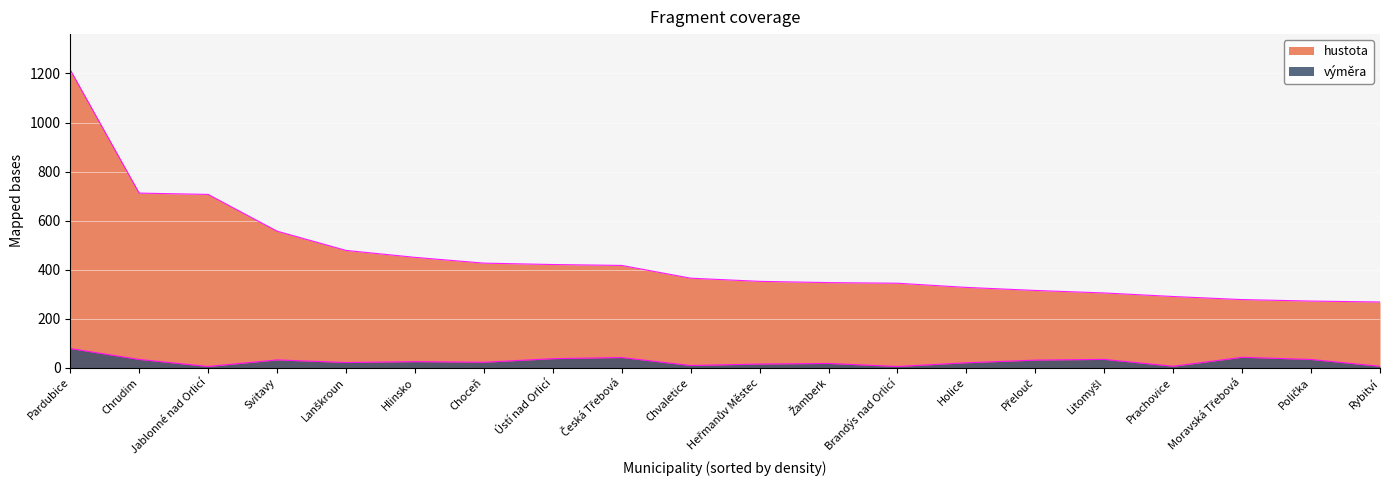

How many lines are shown in the chart?

2